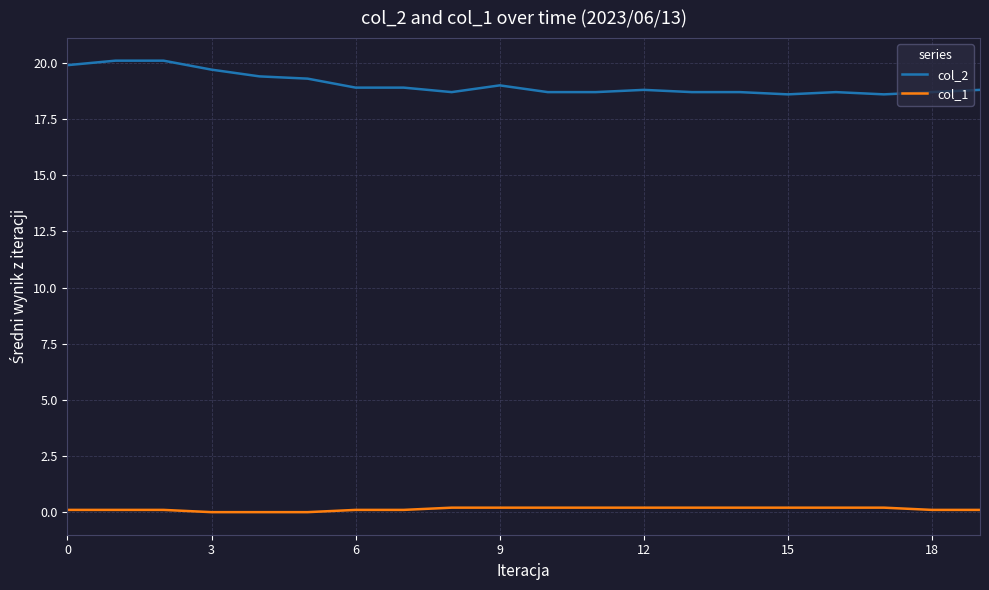

Rank the series by their average value, from highest to lowest.

col_2, col_1